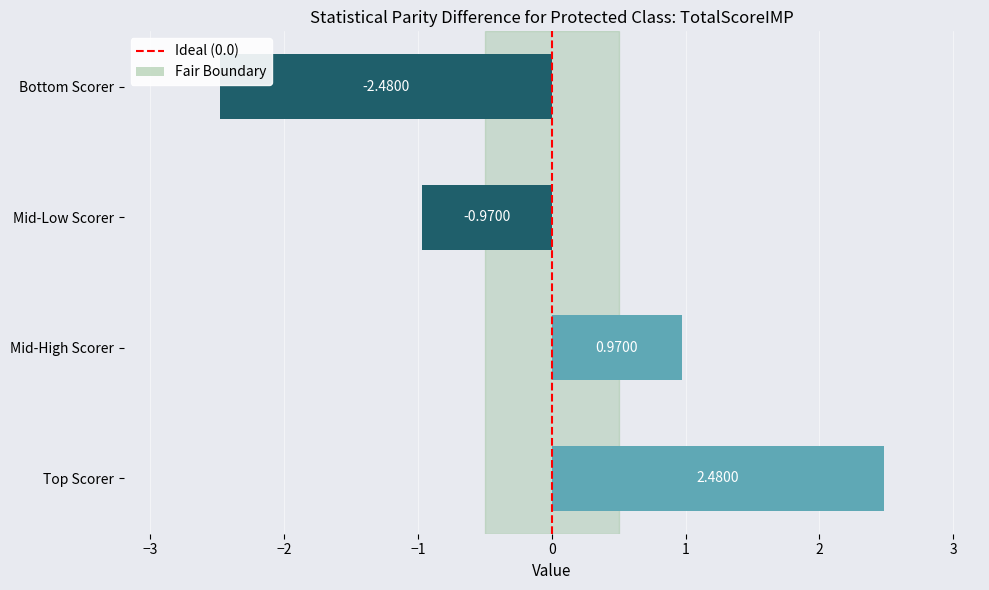

What is the change in value from Top Scorer to Bottom Scorer?

-5.0